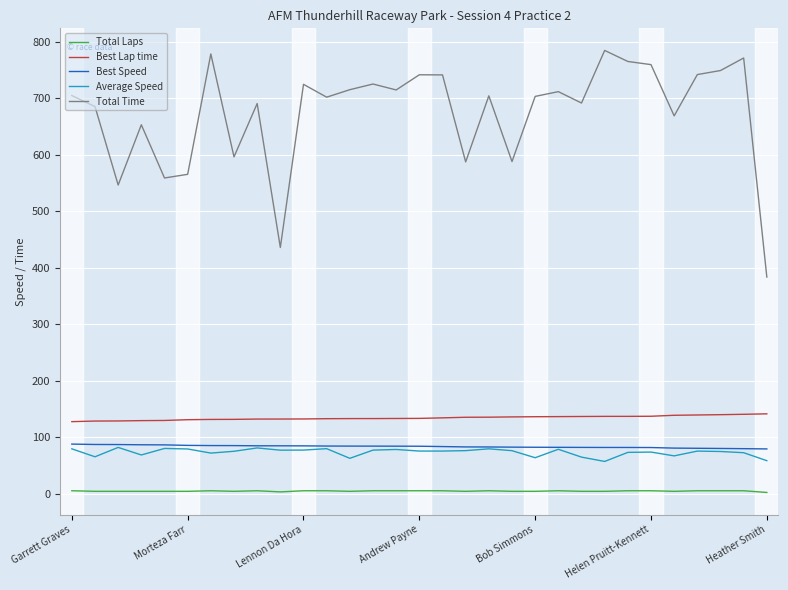

What is the maximum value for Best Lap time?

141.2